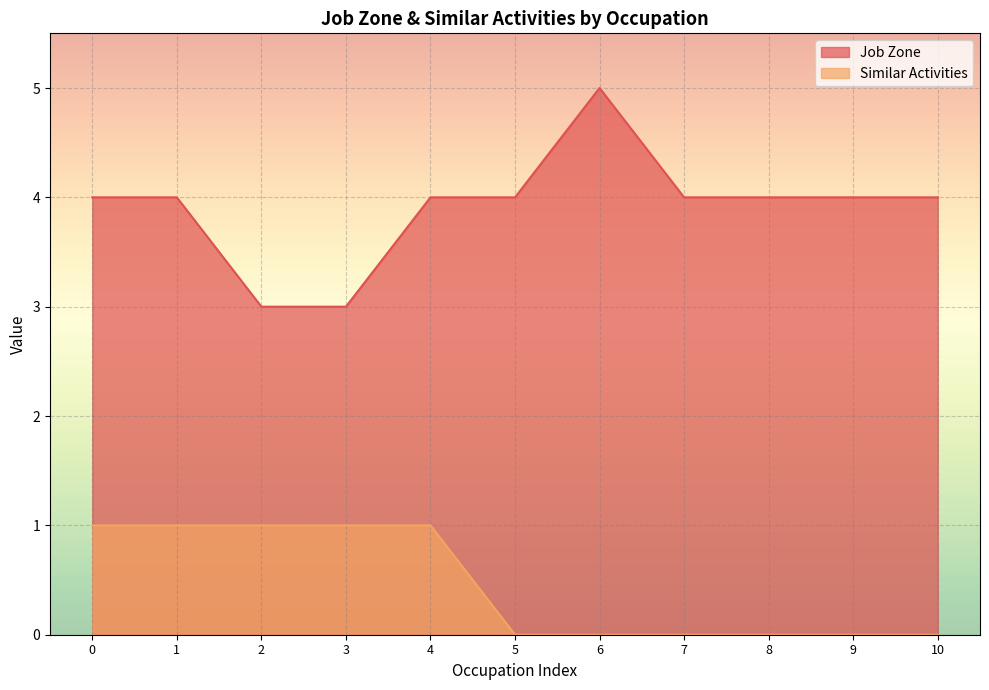

Does the chart display data point markers on the line(s)?

No